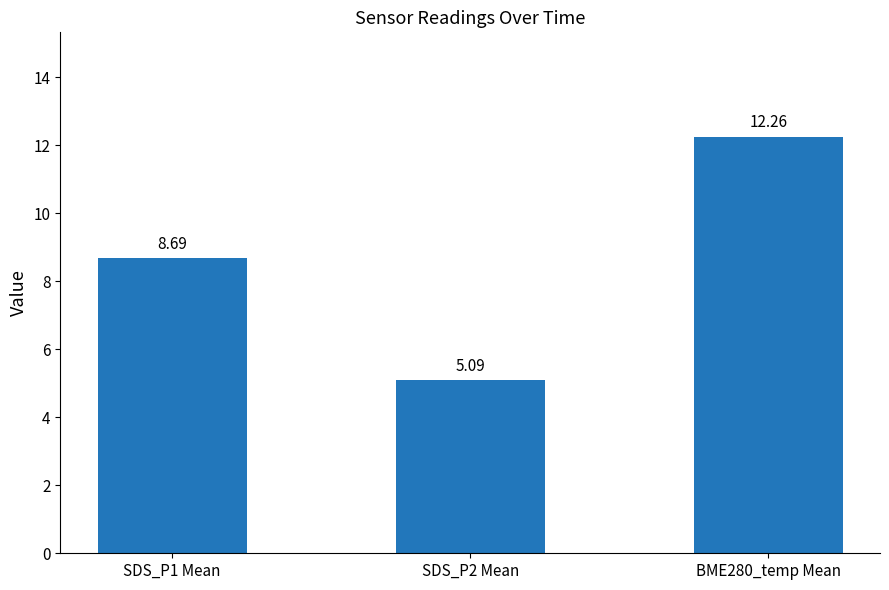

What is the difference between the maximum and minimum values?

7.2